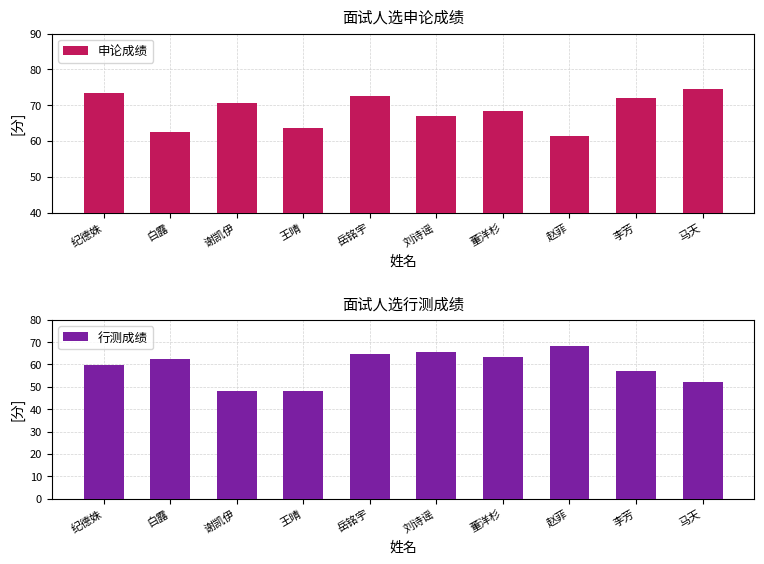

What is the value of the 申论成绩 bar at the 10th from the left?

74.5